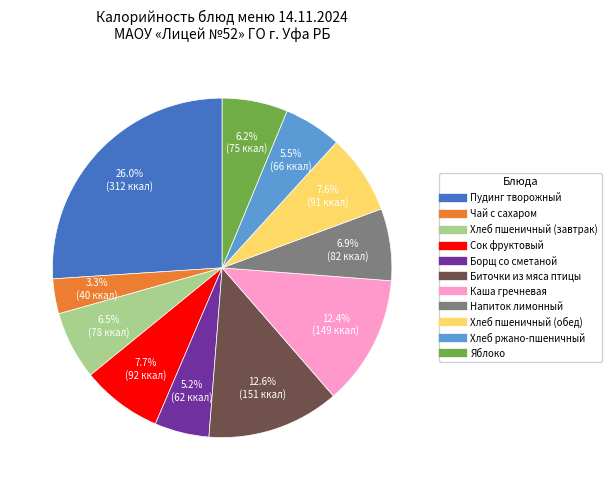

What is the ratio of the value at Сок фруктовый to the value at Пудинг творожный?

0.3